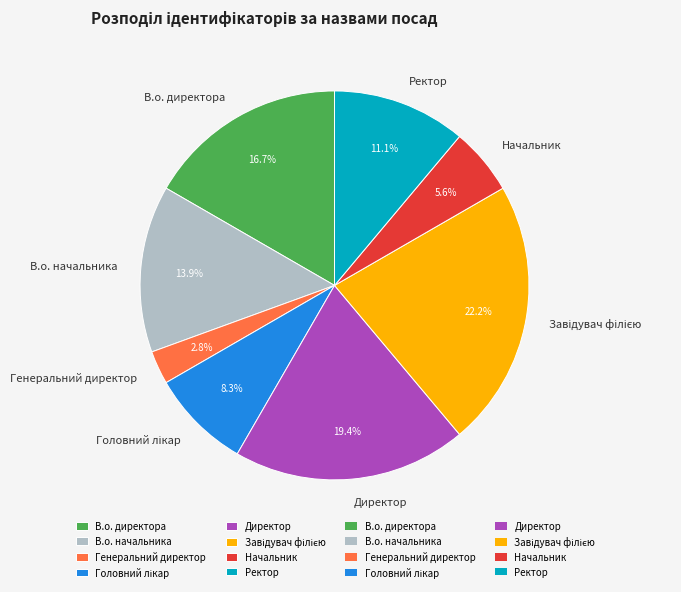

Is there any slice that represents more than half of the pie?

No